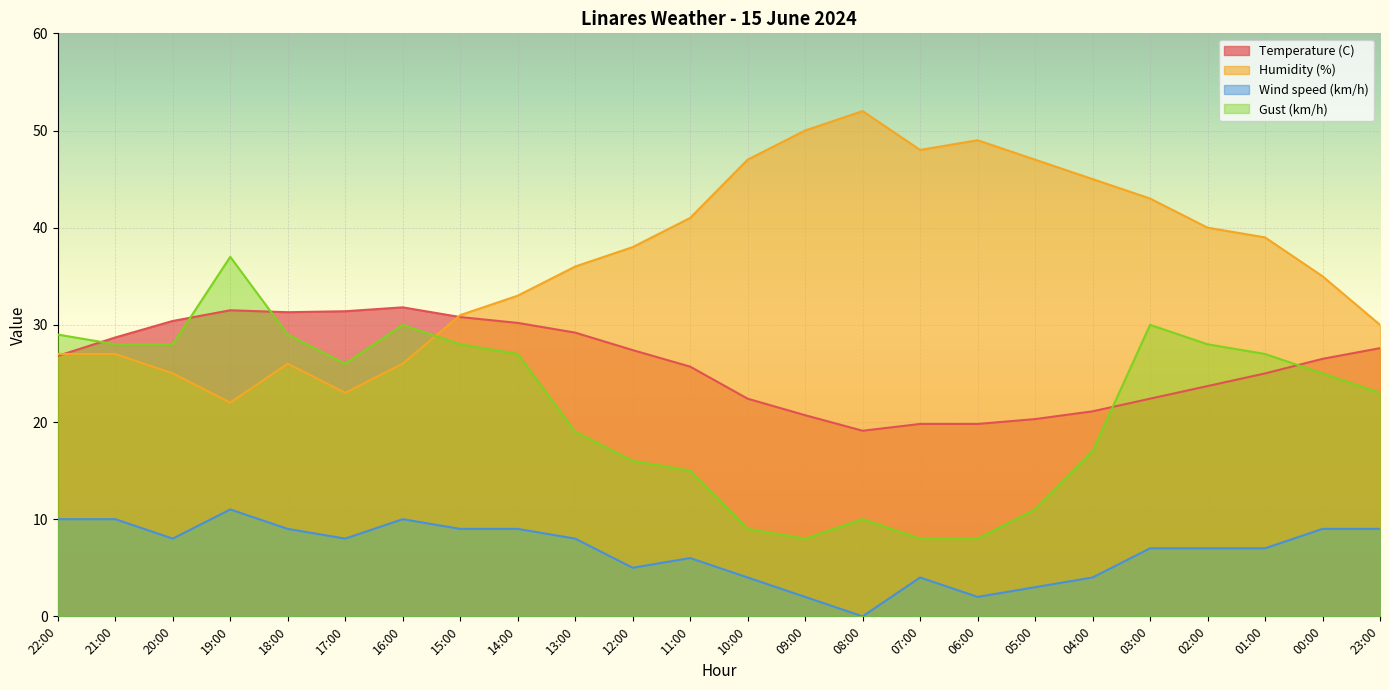

Reading left to right, transcribe all the data shown in this chart.

Temperature (C): 22:00=26.8	21:00=28.7	20:00=30.4	19:00=31.5	18:00=31.3	17:00=31.4	16:00=31.8	15:00=30.8	14:00=30.2	13:00=29.2	12:00=27.4	11:00=25.7	10:00=22.4	09:00=20.7	08:00=19.1	07:00=19.8	06:00=19.8	05:00=20.3	04:00=21.1	03:00=22.4	02:00=23.7	01:00=25.0	00:00=26.5	23:00=27.6
Humidity (%): 22:00=27.0	21:00=27.0	20:00=25.0	19:00=22.0	18:00=26.0	17:00=23.0	16:00=26.0	15:00=31.0	14:00=33.0	13:00=36.0	12:00=38.0	11:00=41.0	10:00=47.0	09:00=50.0	08:00=52.0	07:00=48.0	06:00=49.0	05:00=47.0	04:00=45.0	03:00=43.0	02:00=40.0	01:00=39.0	00:00=35.0	23:00=30.0
Wind speed (km/h): 22:00=10.0	21:00=10.0	20:00=8.0	19:00=11.0	18:00=9.0	17:00=8.0	16:00=10.0	15:00=9.0	14:00=9.0	13:00=8.0	12:00=5.0	11:00=6.0	10:00=4.0	09:00=2.0	08:00=0.0	07:00=4.0	06:00=2.0	05:00=3.0	04:00=4.0	03:00=7.0	02:00=7.0	01:00=7.0	00:00=9.0	23:00=9.0
Gust (km/h): 22:00=29.0	21:00=28.0	20:00=28.0	19:00=37.0	18:00=29.0	17:00=26.0	16:00=30.0	15:00=28.0	14:00=27.0	13:00=19.0	12:00=16.0	11:00=15.0	10:00=9.0	09:00=8.0	08:00=10.0	07:00=8.0	06:00=8.0	05:00=11.0	04:00=17.0	03:00=30.0	02:00=28.0	01:00=27.0	00:00=25.0	23:00=23.0